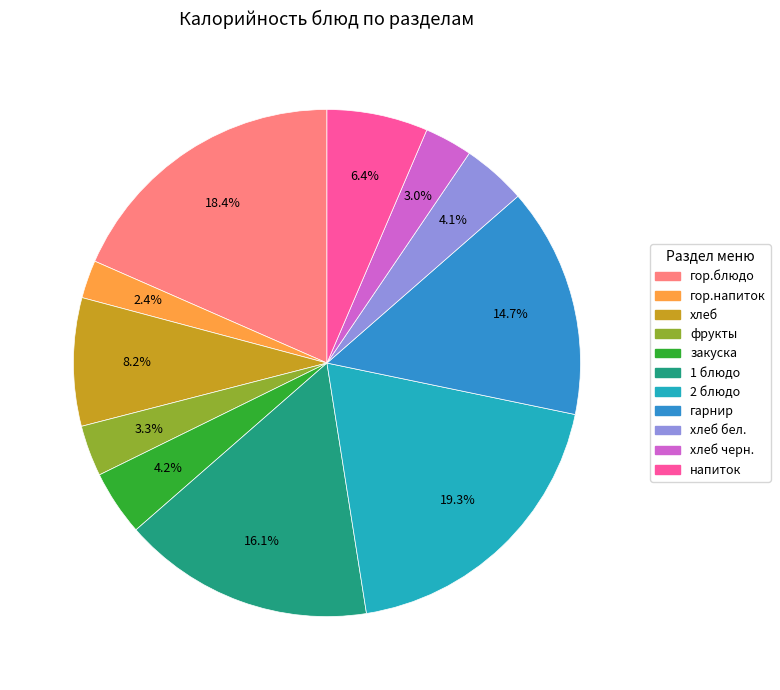

How many segments does this pie chart have?

11